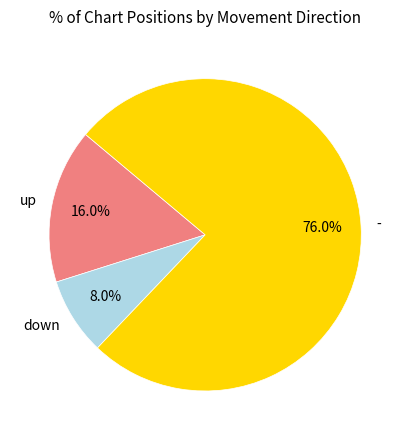

Approximately how many times larger is the value at - compared to down?

9.5